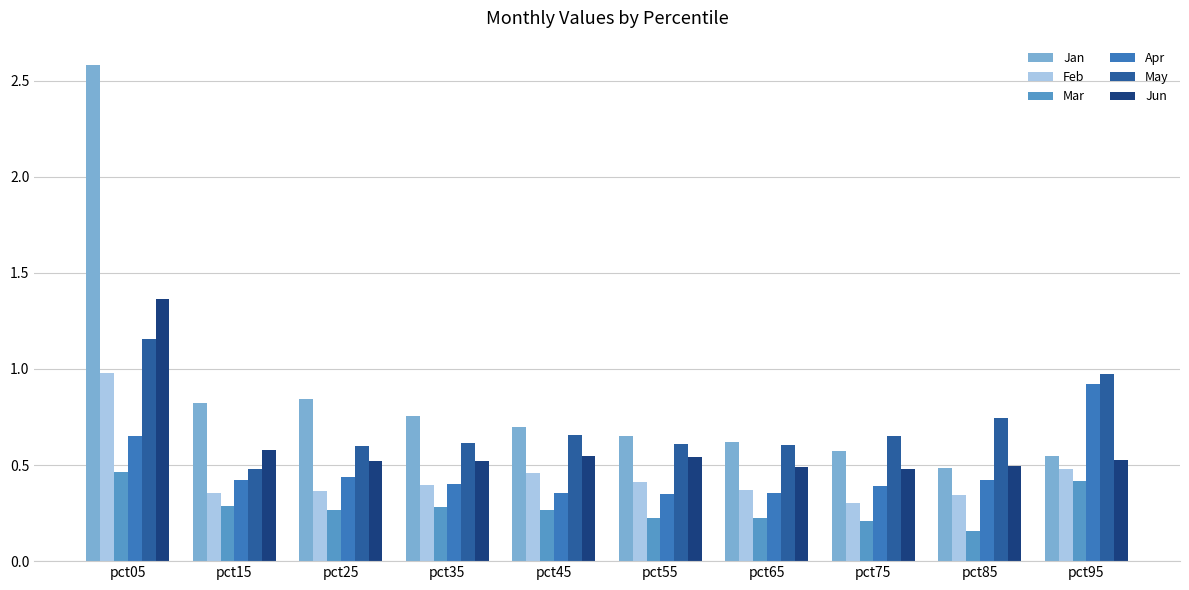

Count the Jun values in the range 0 to 1.

9